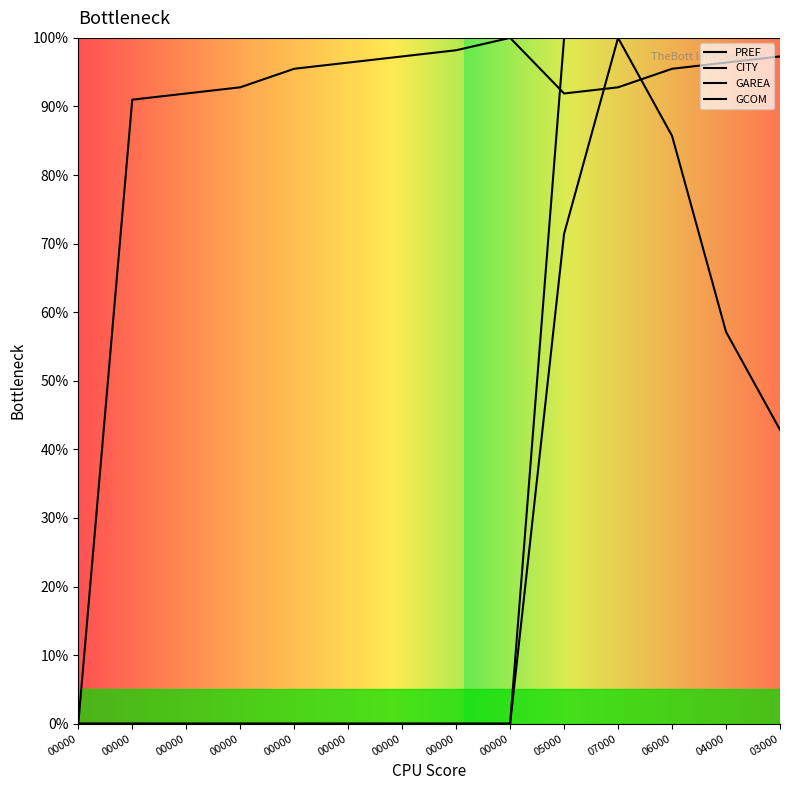

Does the chart display data point markers on the line(s)?

No